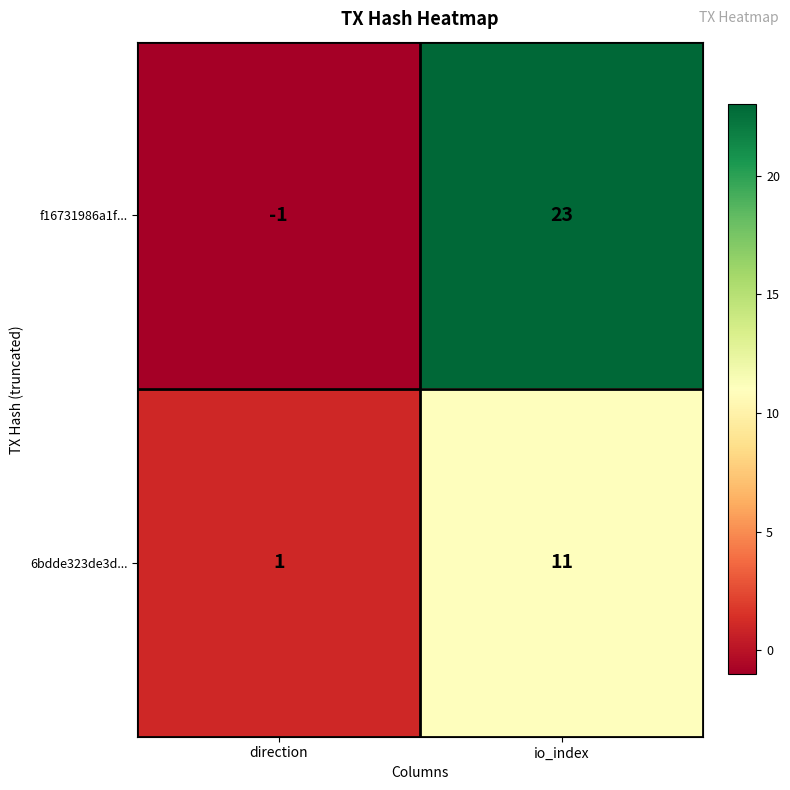

List the series in order of their overall mean, lowest first.

6bdde323de3d..., f16731986a1f...